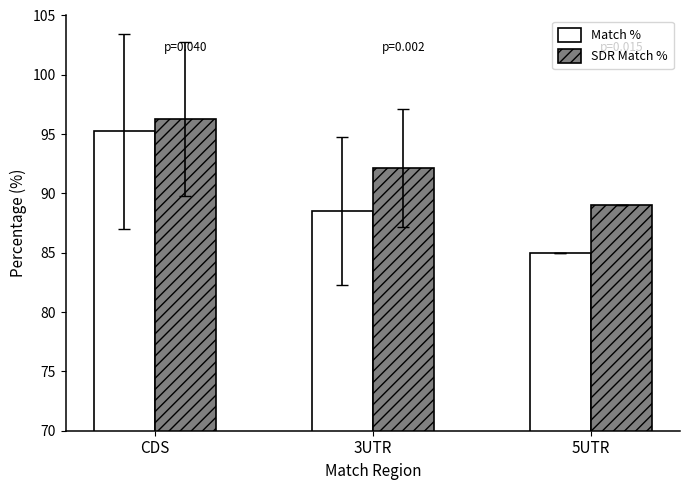

Which series has the largest range (max minus min)?

Match %